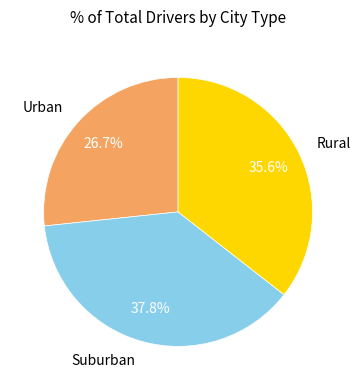

To the nearest percent, what is the average slice percentage?

33%